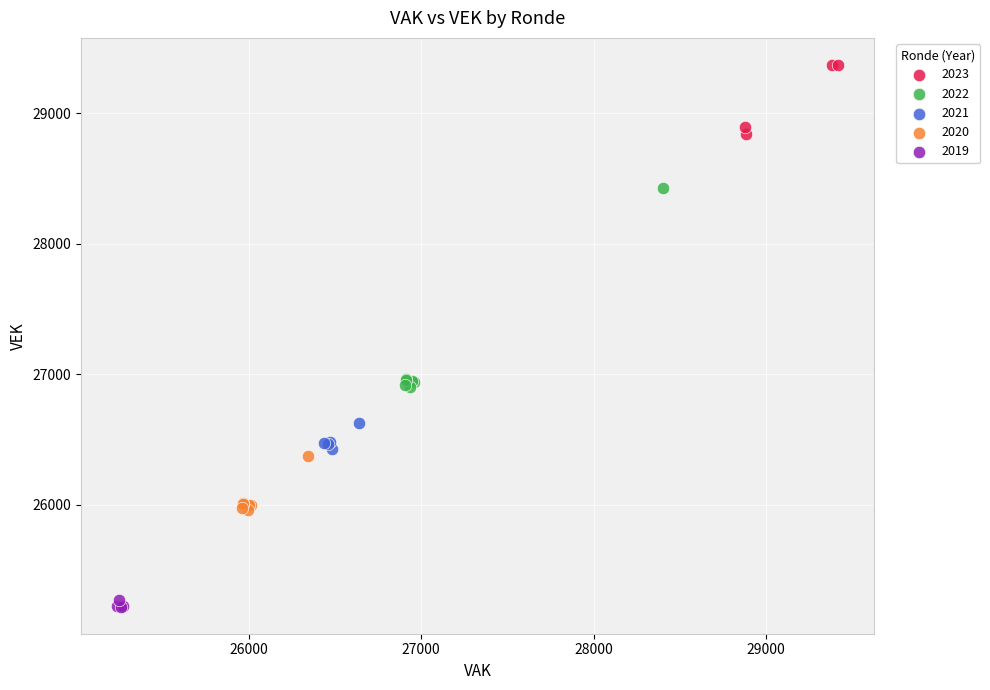

Which series reaches the minimum Y coordinate?

2019